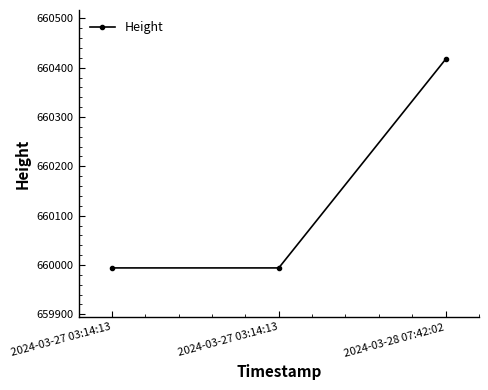

The chart shows a value of 659994 at 2024-03-27 03:14:13. True or false?

True